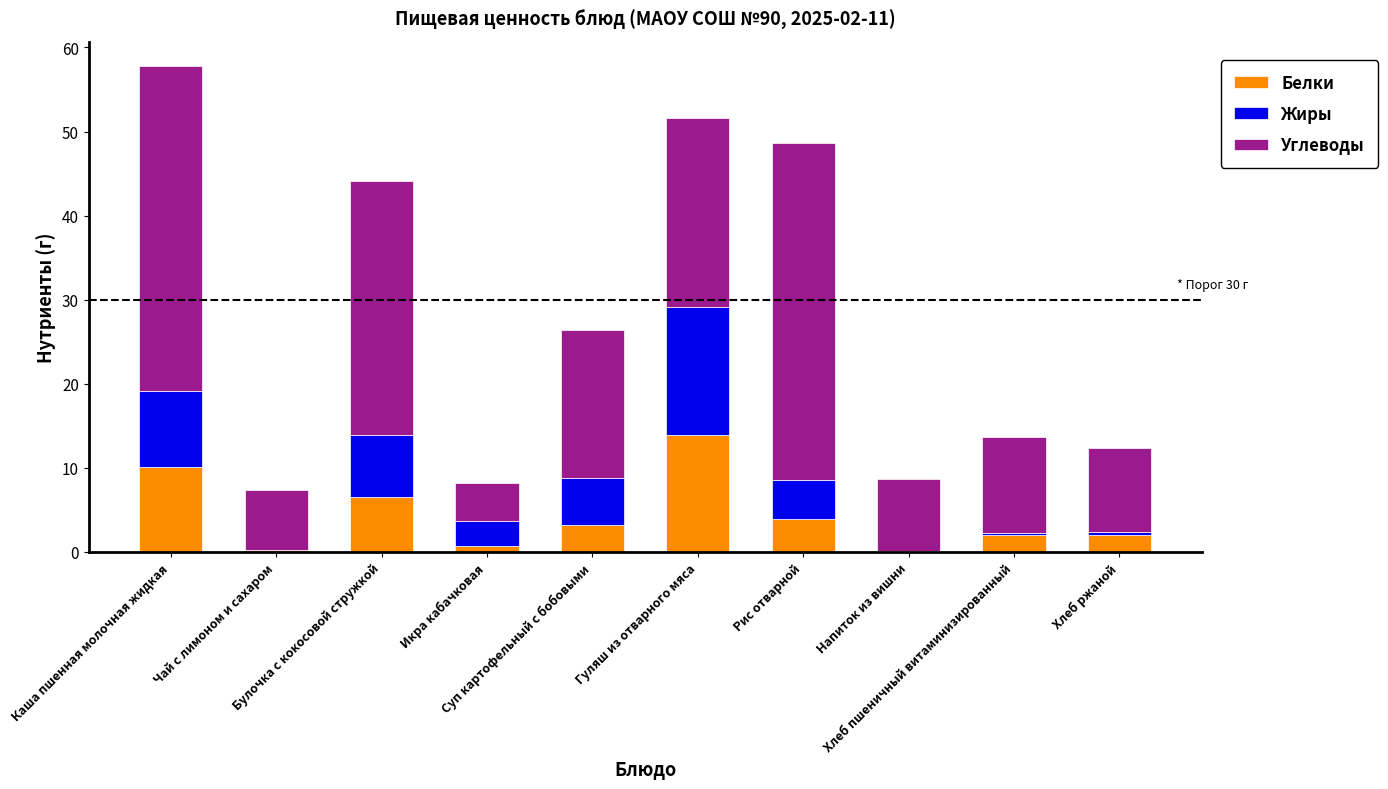

What is the highest value of the Белки series?

14.0